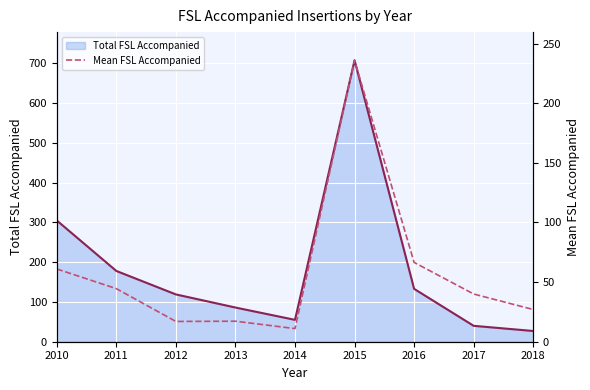

What is the maximum value for Mean FSL Accompanied?

236.0